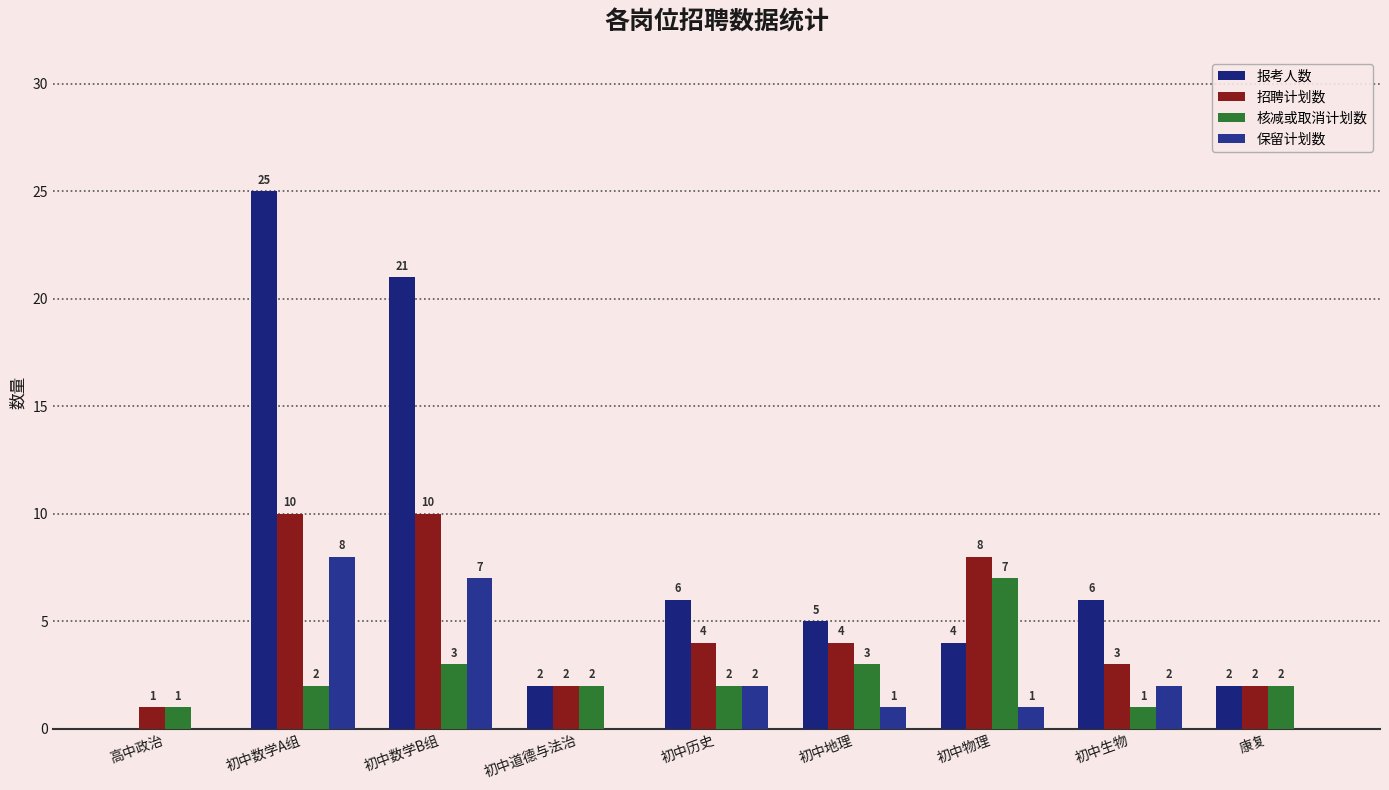

Are the bars grouped side by side (vs. stacked)?

Yes